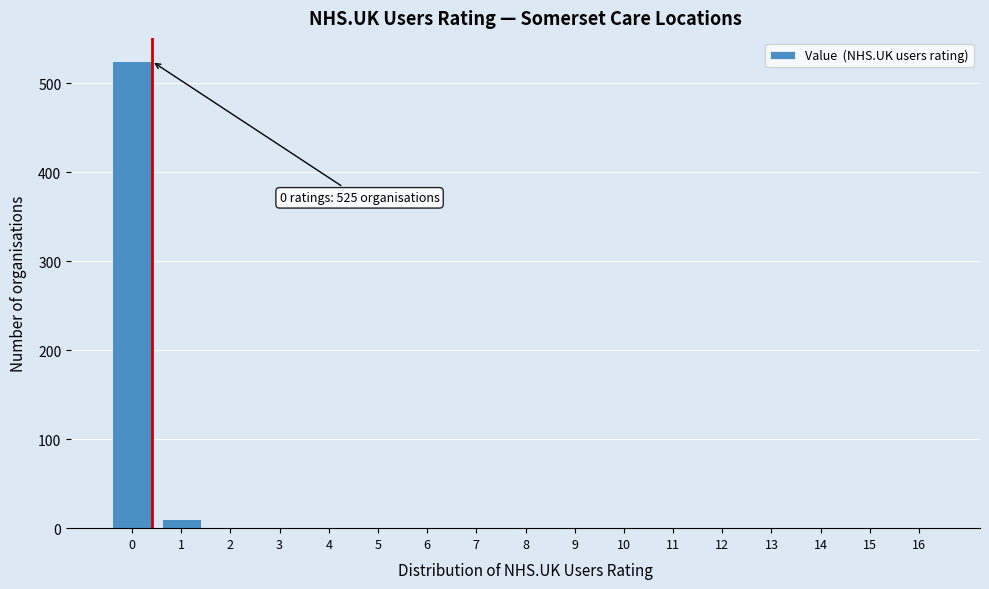

What is the sum of all values?

537